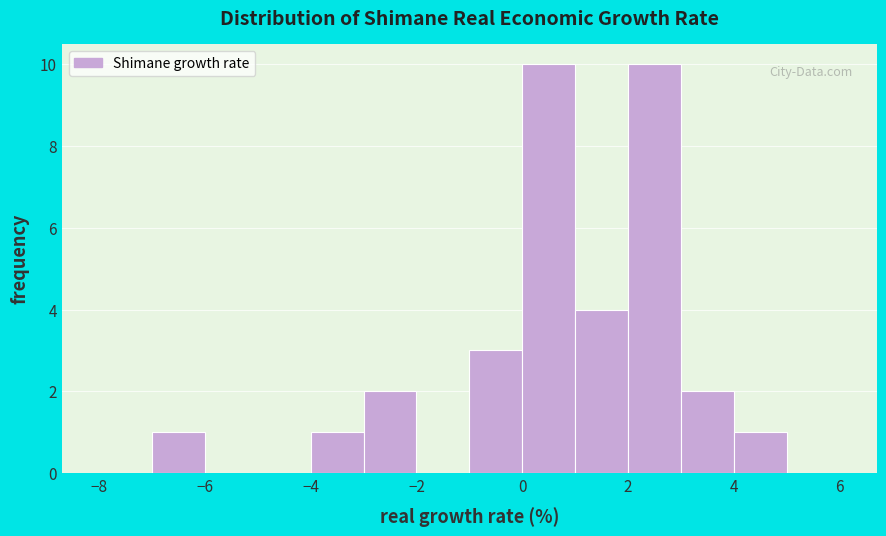

What is the height of the bar covering 1 to 2 on the x-axis? The values are not printed on the chart, so give them approximately, as read against the axis.

4